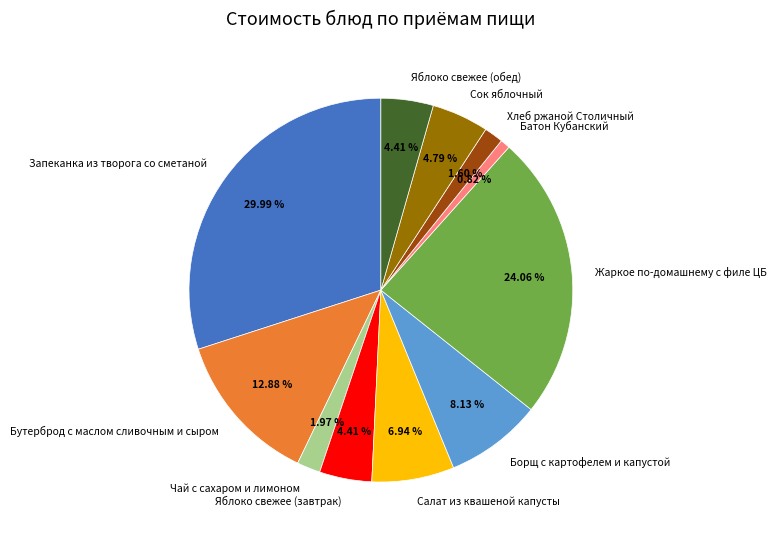

To the nearest percent, what is the difference between the Сок яблочный and Салат из квашеной капусты slice percentages?

2%